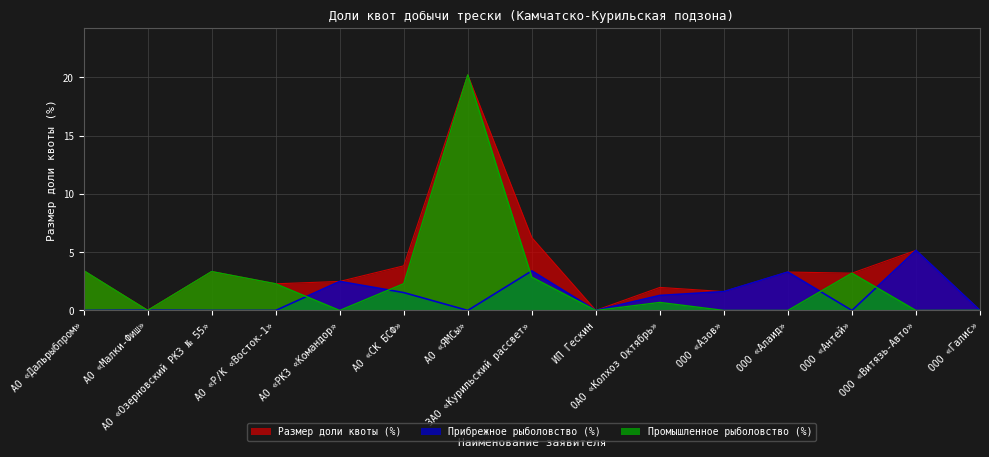

In Размер доли квоты (%), how many points are lower than both neighbors (excluding endpoints)?

5